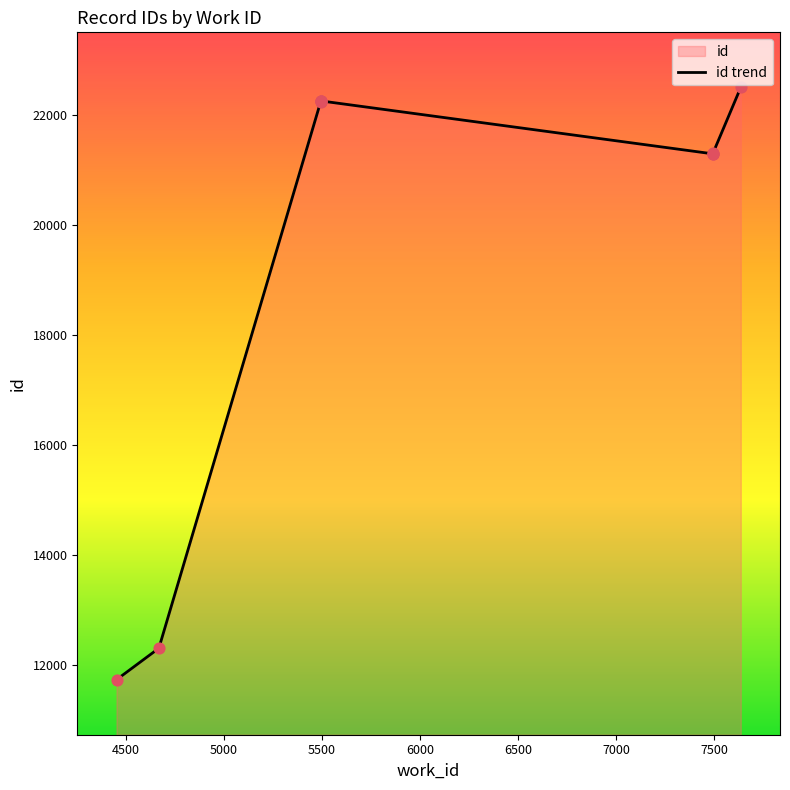

Which has a higher value, 7494 or 4453?

7494